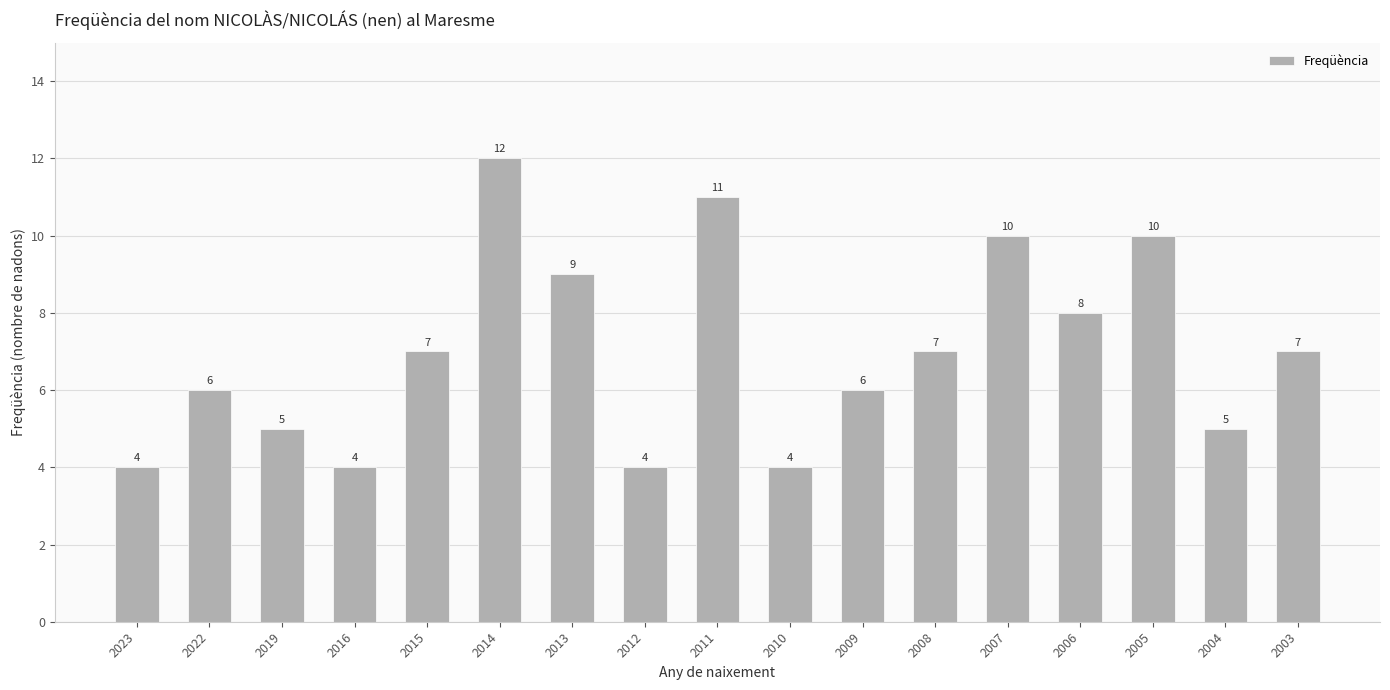

Between 2010 and 2015, which is larger?

2015